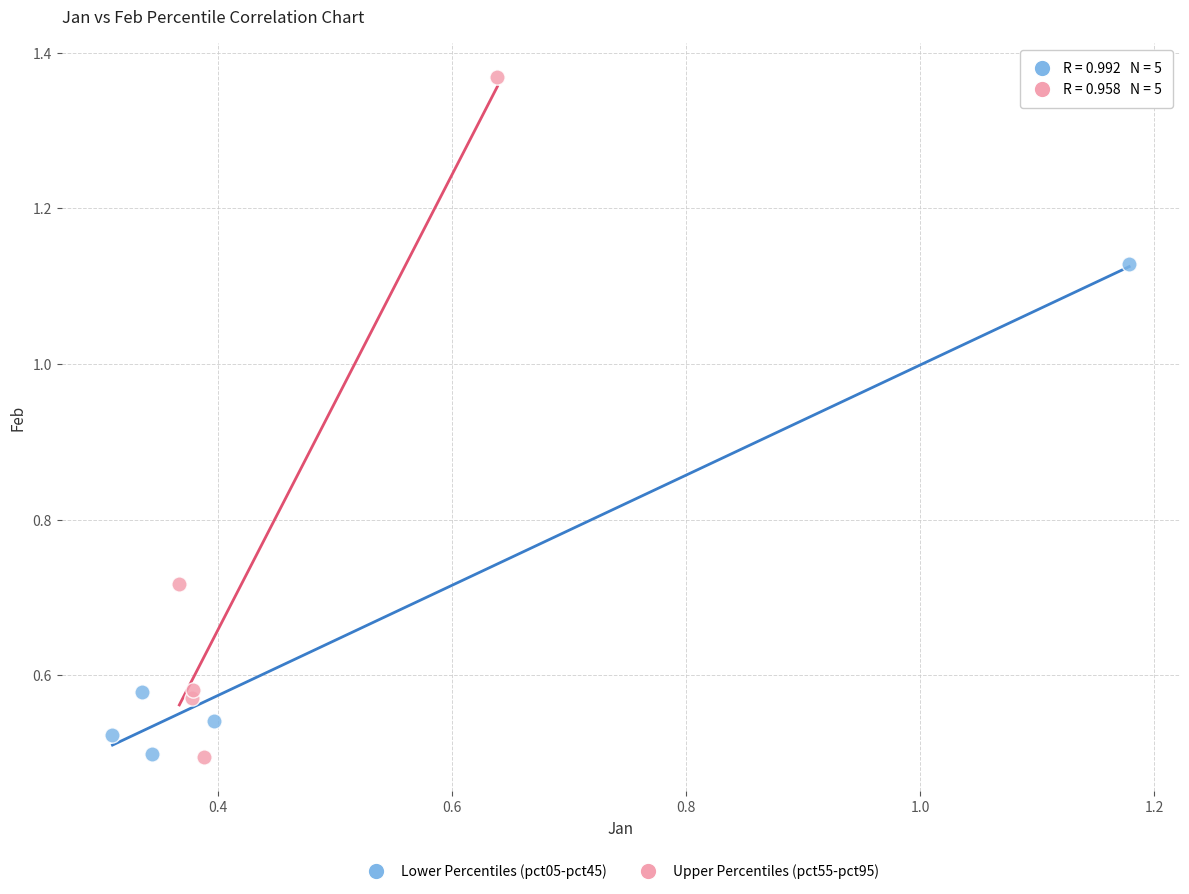

Which series has the widest spread of Y values?

Upper Percentiles (pct55-pct95)